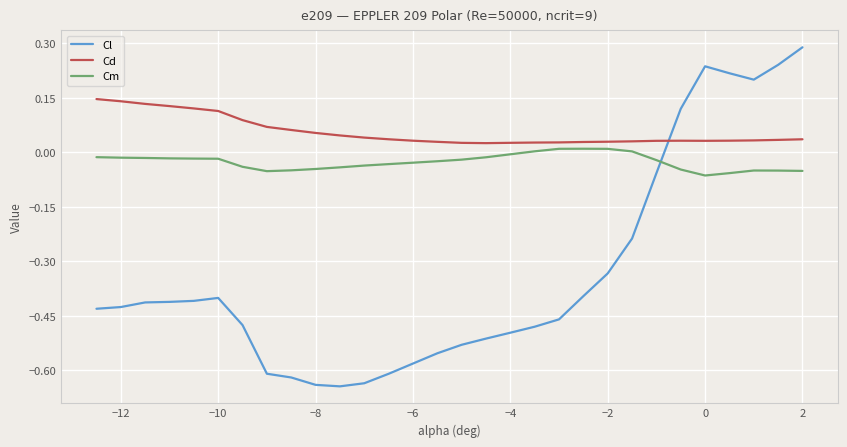

In Cd, how many points are lower than both neighbors (excluding endpoints)?

2